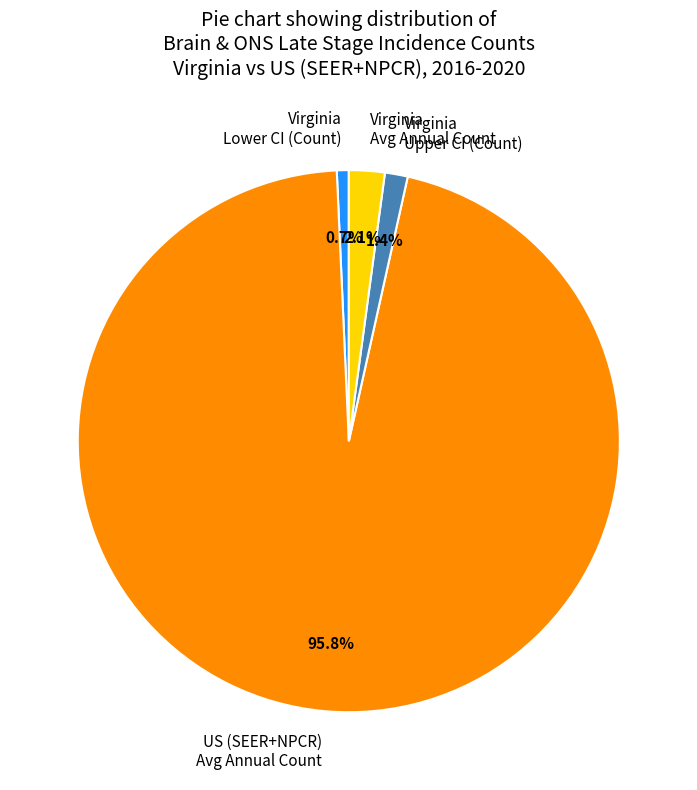

What is the total percentage of US (SEER+NPCR) Avg Annual Count and Virginia Upper CI?

97.2%